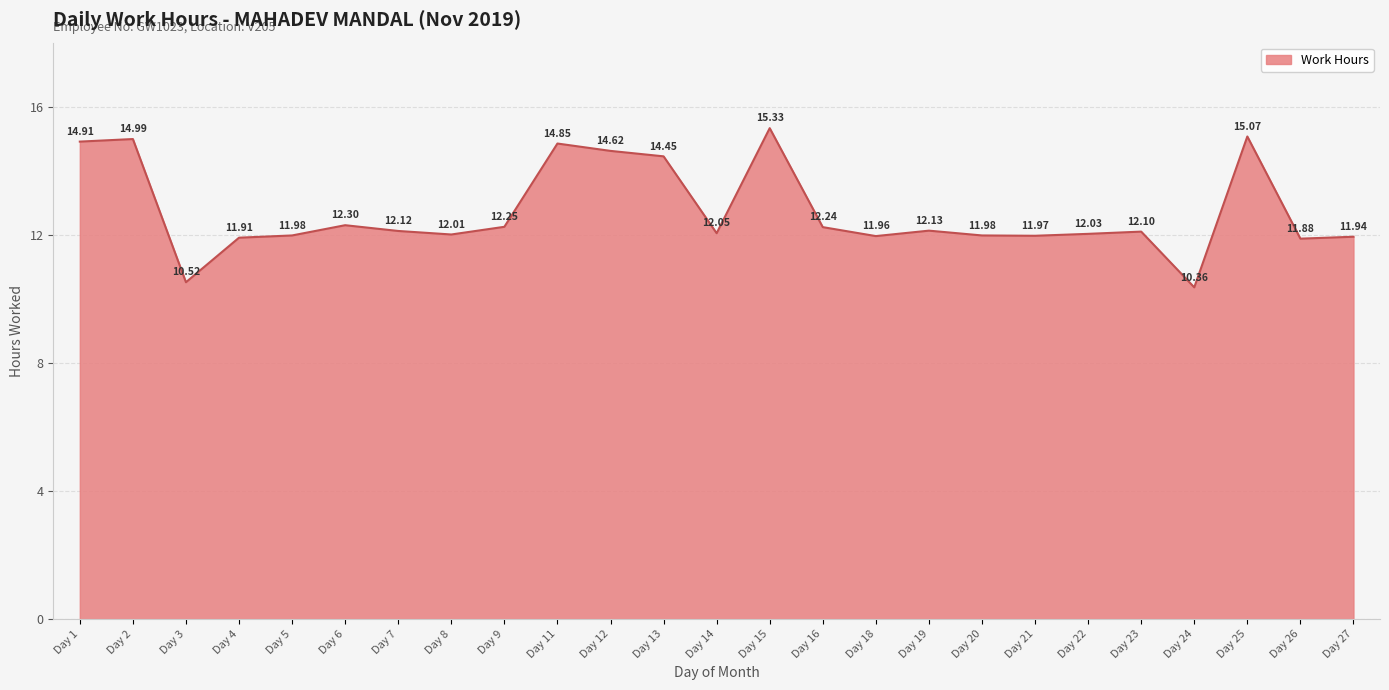

At which category does the chart reach its peak across all series?

Day 15